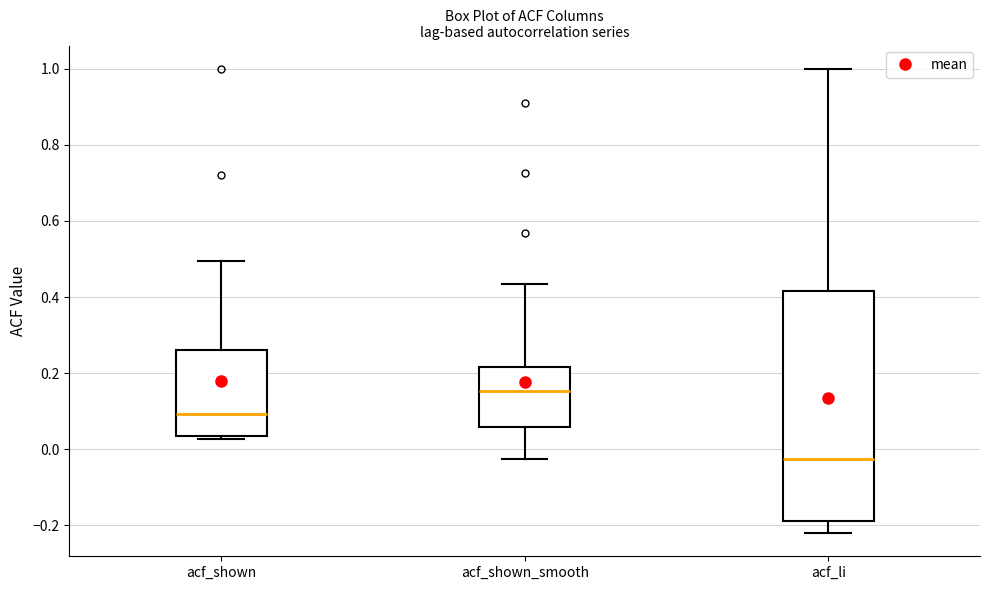

Reading left to right, transcribe this box plot: for each box, give where its median line is, the range the box spans, and where its two whiskers end, as read against the y-axis. The values are not printed on the chart, so give them approximately, as read against the axis.

acf_shown: median 0.10, box 0.04 to 0.26, whiskers 0.02 to 0.50
acf_shown_smooth: median 0.16, box 0.06 to 0.22, whiskers -0.02 to 0.44
acf_li: median -0.02, box -0.18 to 0.42, whiskers -0.22 to 1.00